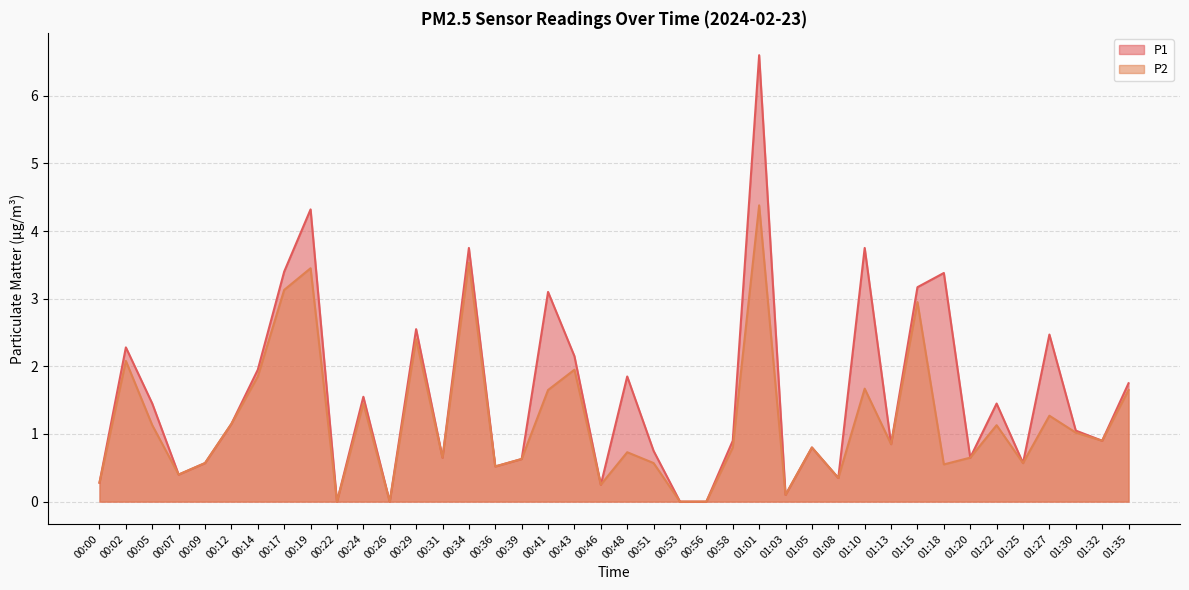

Where is the first local minimum for P1?

00:07